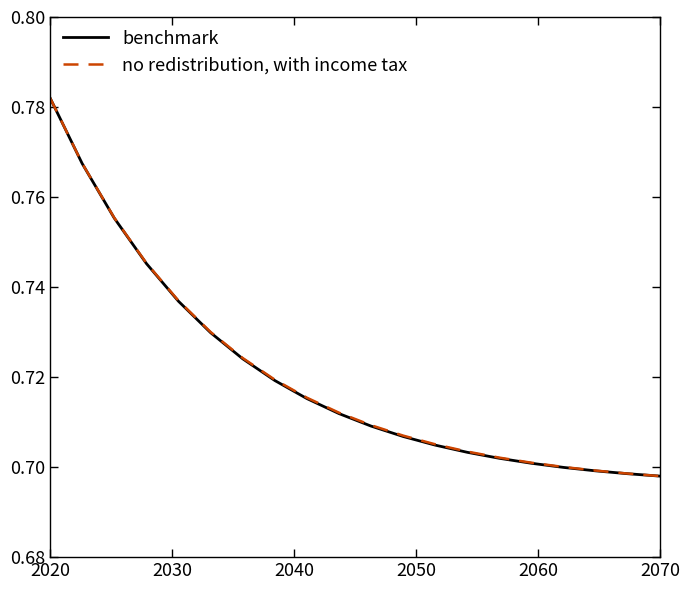

How many lines are shown in the chart?

2